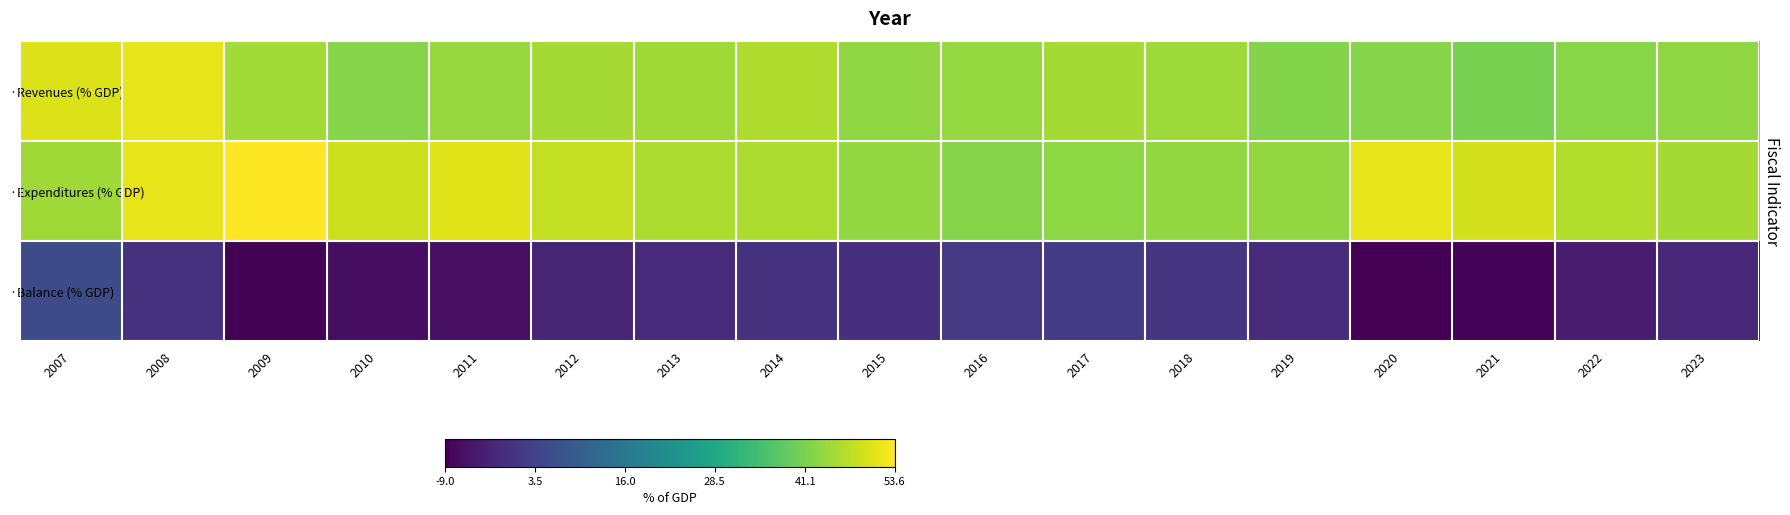

How many series are shown in this chart?

3